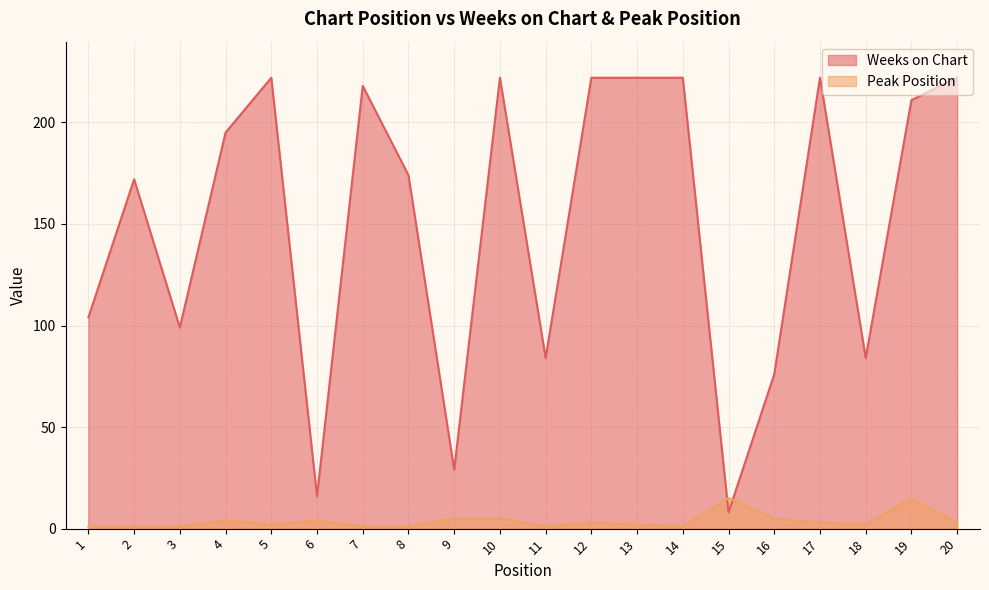

Between which two adjacent categories do Peak Position and Weeks on Chart first intersect?

14 and 15